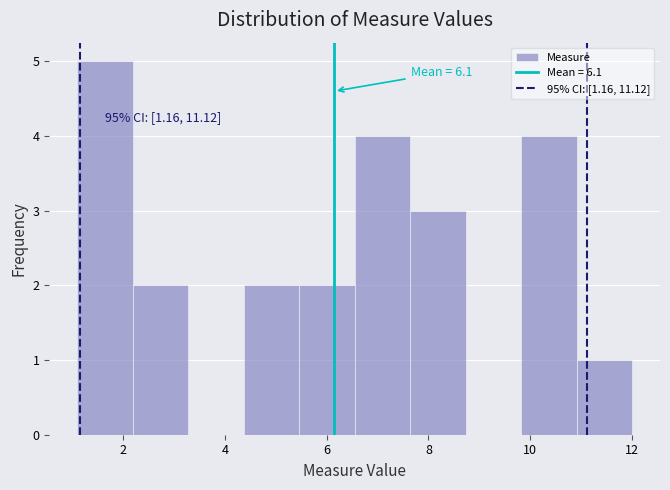

Over which range of the x-axis is the bar tallest?

1.2 to 2.2